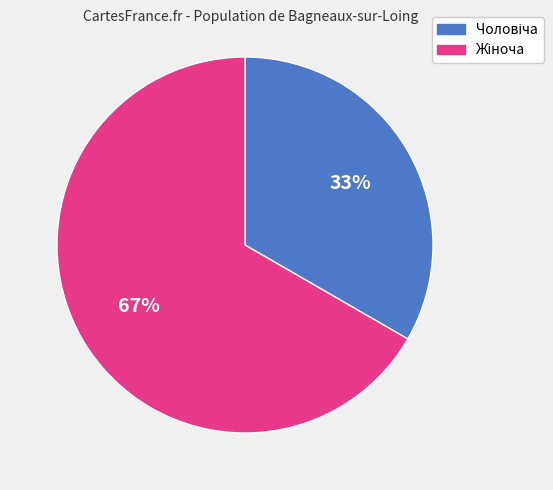

To the nearest percent, what is the average slice percentage?

50%